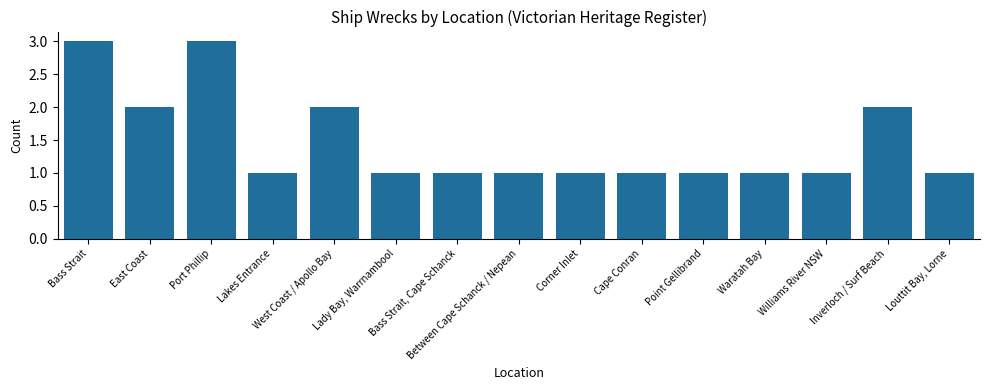

What position from the right is Port Phillip?

13